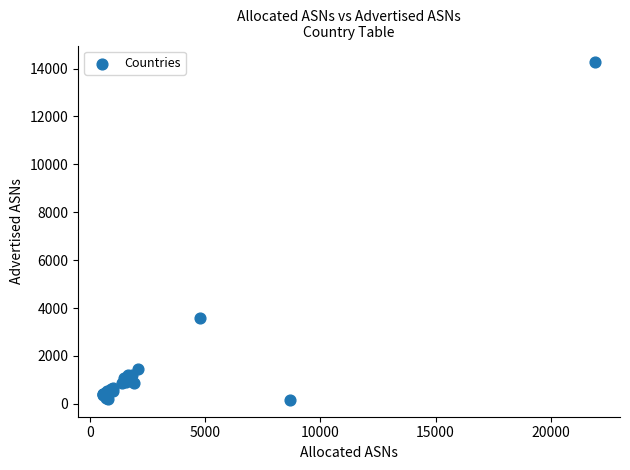

What Y value in the scatter plot is closest to 7212?

3571